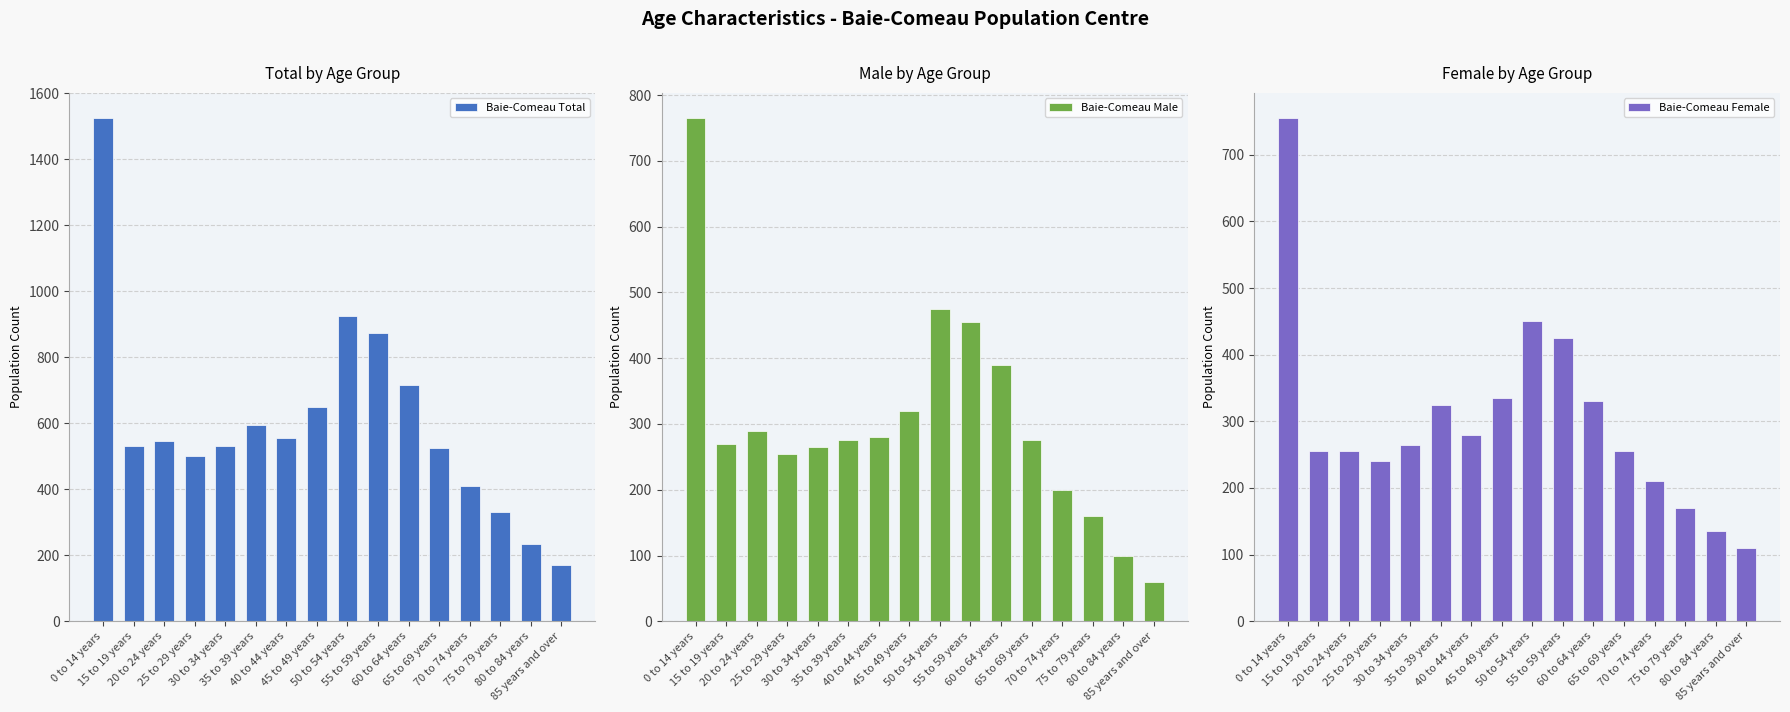

What is the total value across all series at 45 to 49 years?

1305